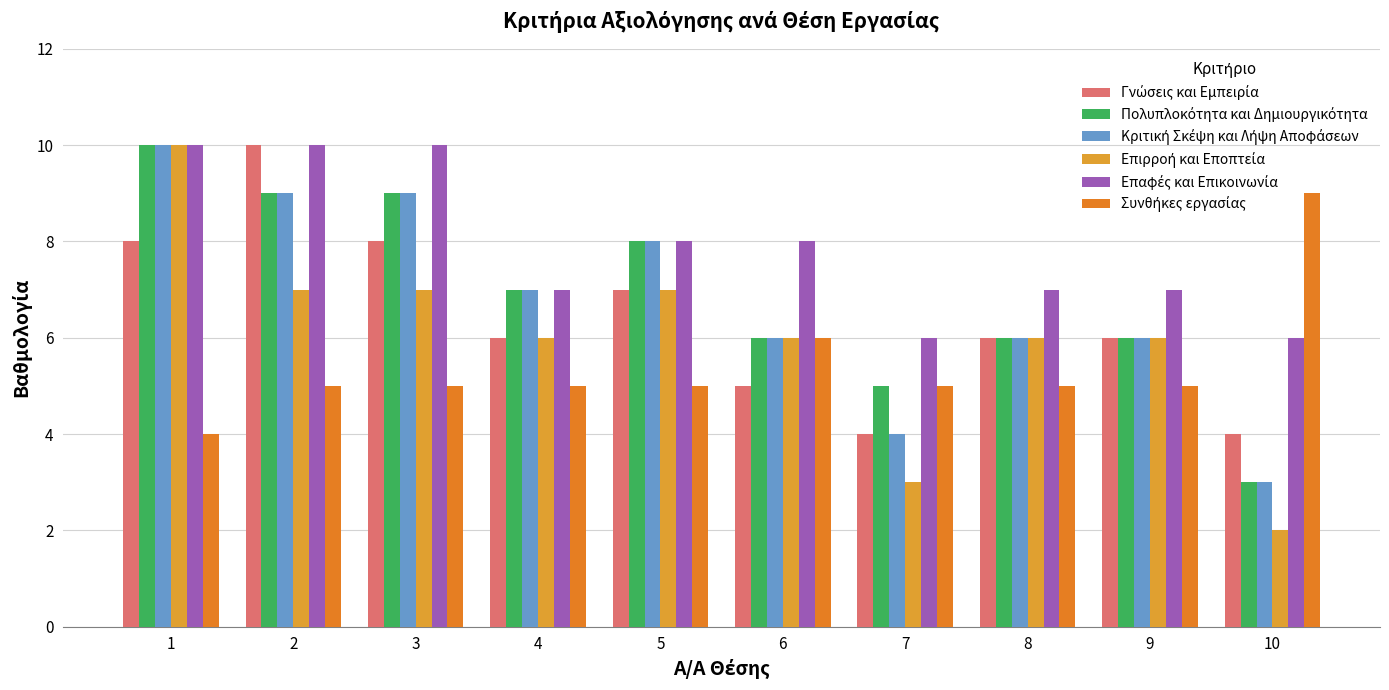

Count the number of categories in the chart.

10